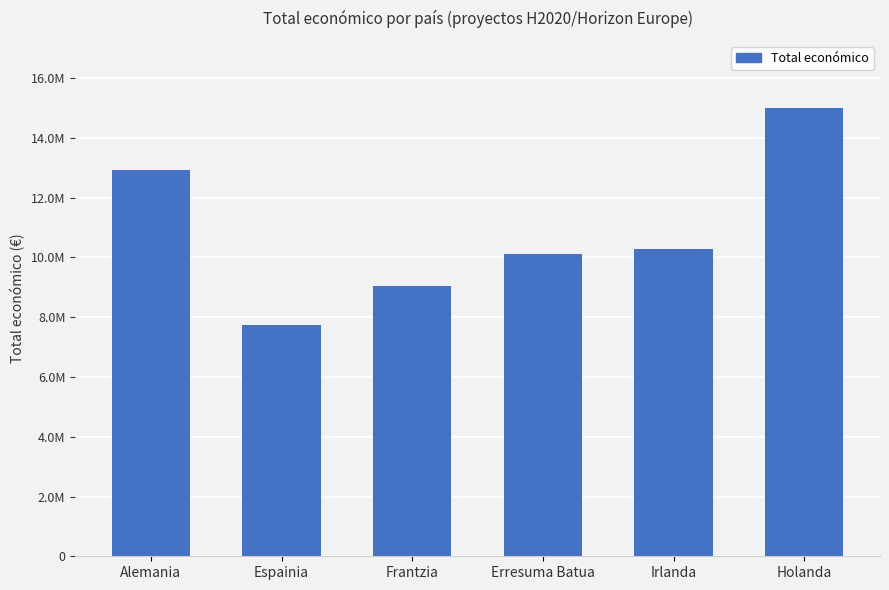

List the labels in order of value, largest first.

Holanda, Alemania, Irlanda, Erresuma Batua, Frantzia, Espainia